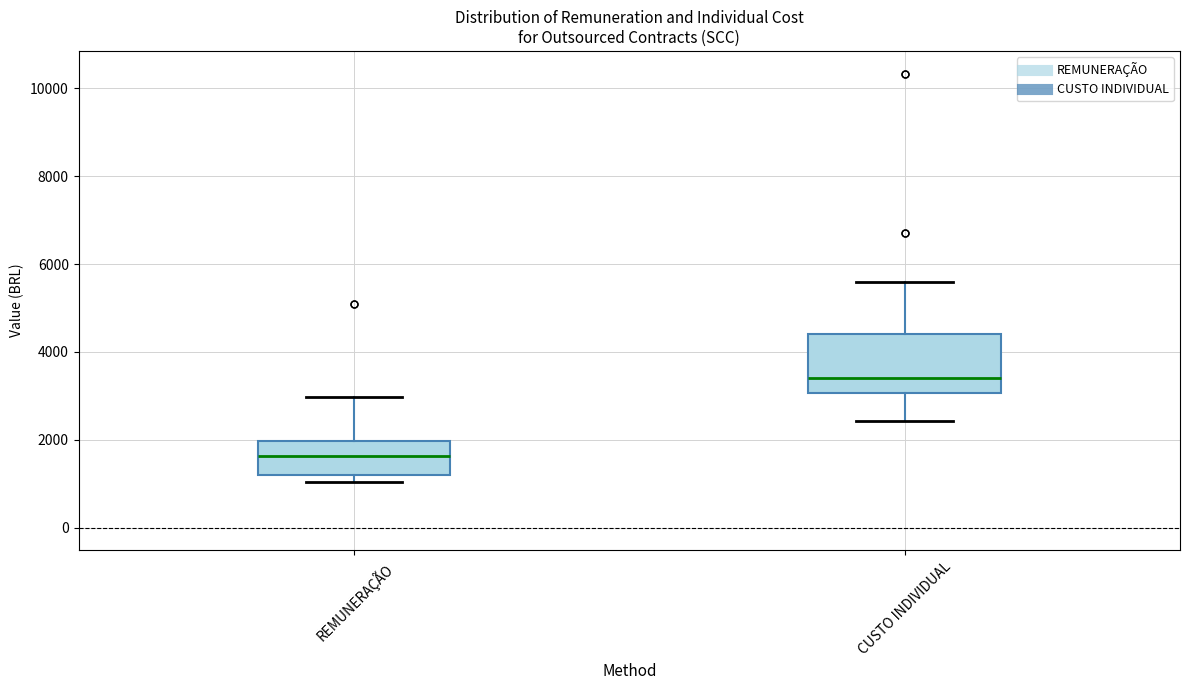

Where is the upper edge of the box for CUSTO INDIVIDUAL on the y-axis? The values are not printed on the chart, so give them approximately, as read against the axis.

4400